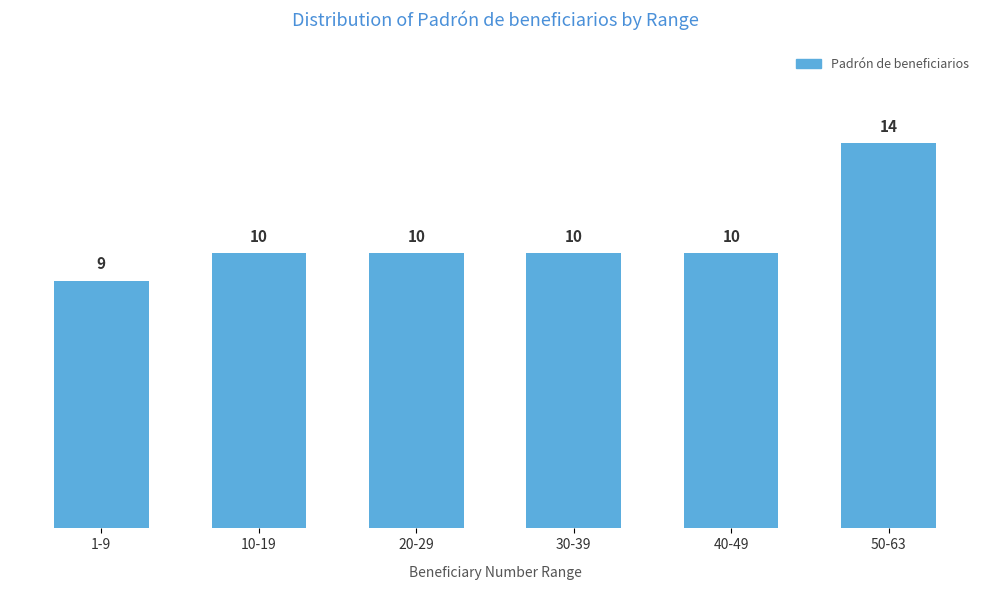

Reading left to right, list all the values displayed in this chart.

9	10	10	10	10	14